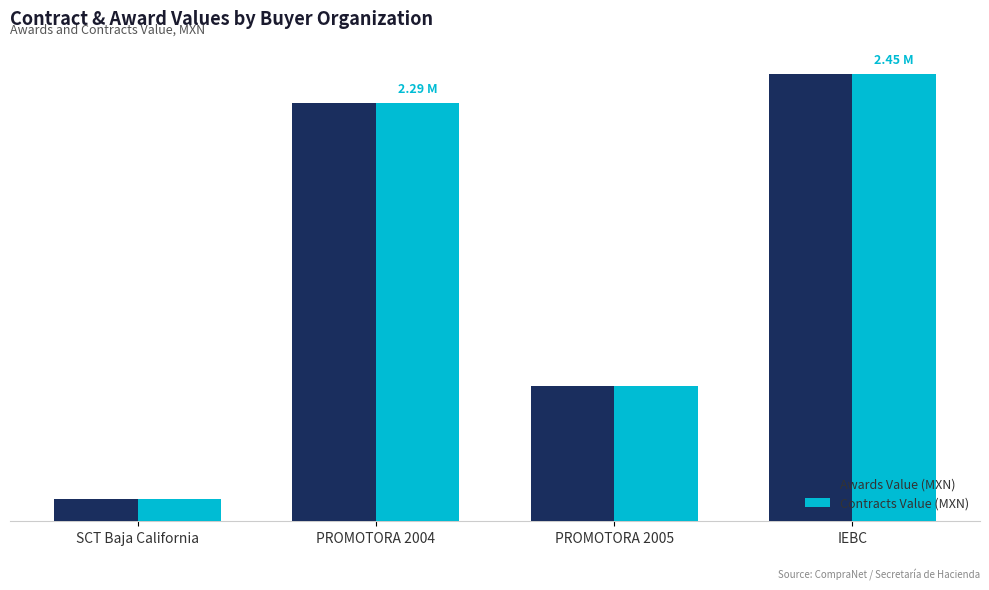

At which category does the chart reach its peak across all series?

IEBC